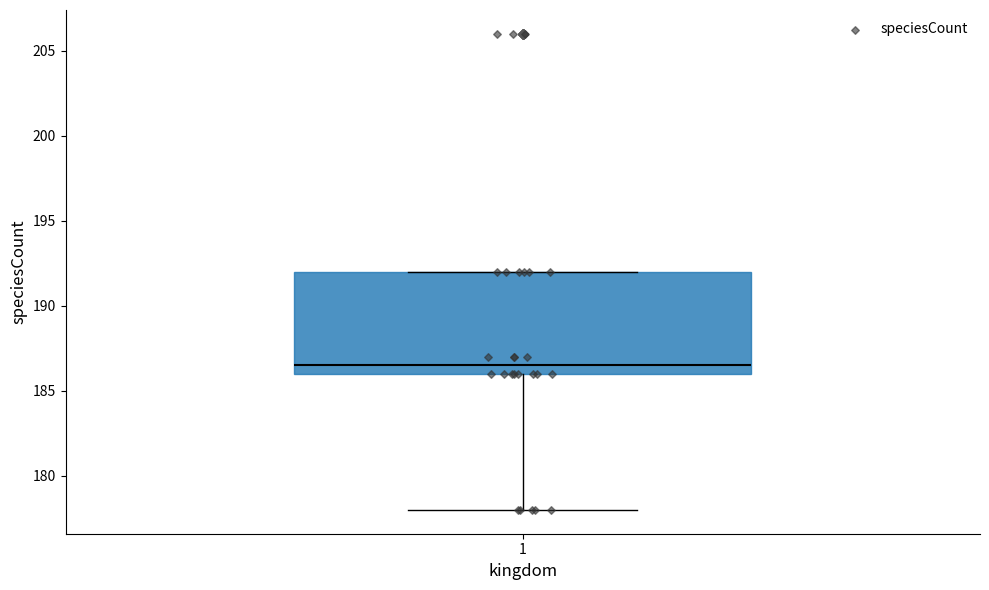

Read this box plot against the y-axis: the position of the median line, the range covered by the box, and the ends of both whiskers. The values are not printed on the chart, so give them approximately, as read against the axis.

median 186.5, box 186.0 to 192.0, whiskers 178.0 to 192.0